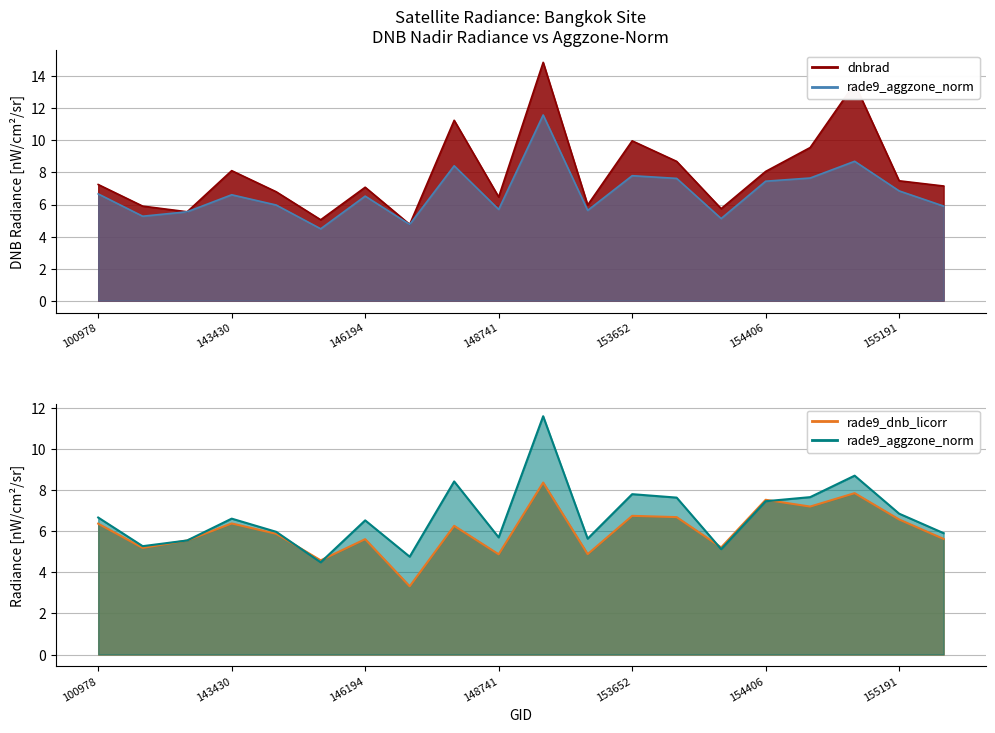

Between 147924 and 154022, which is larger?

147924